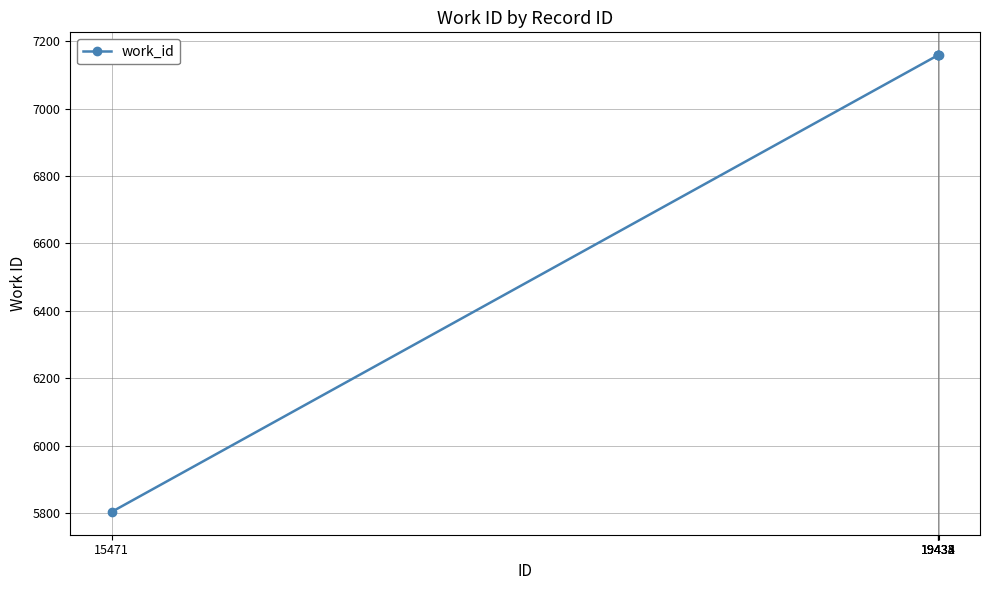

What is the maximum value shown in the chart?

7159